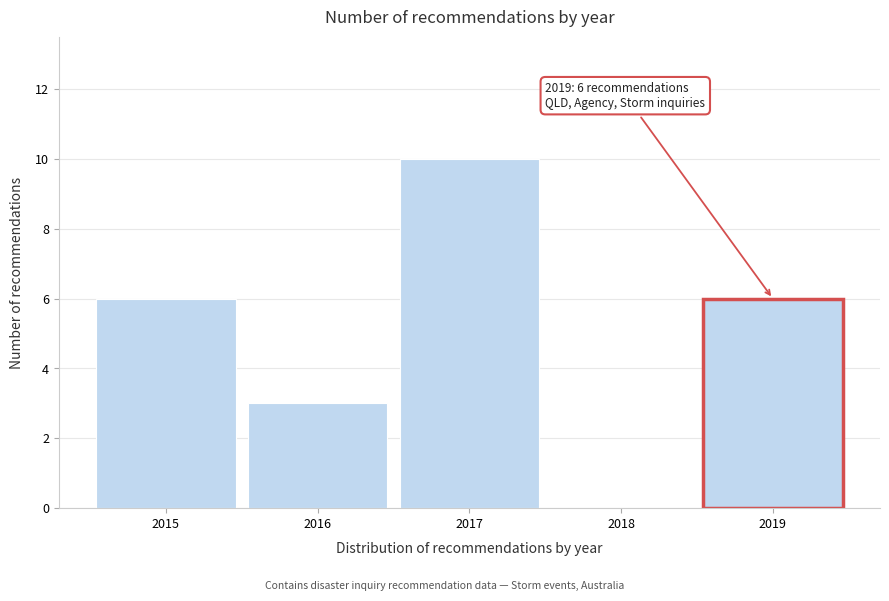

Reading left to right, transcribe all the data shown in this chart.

2015=6	2016=3	2017=10	2018=0	2019=6